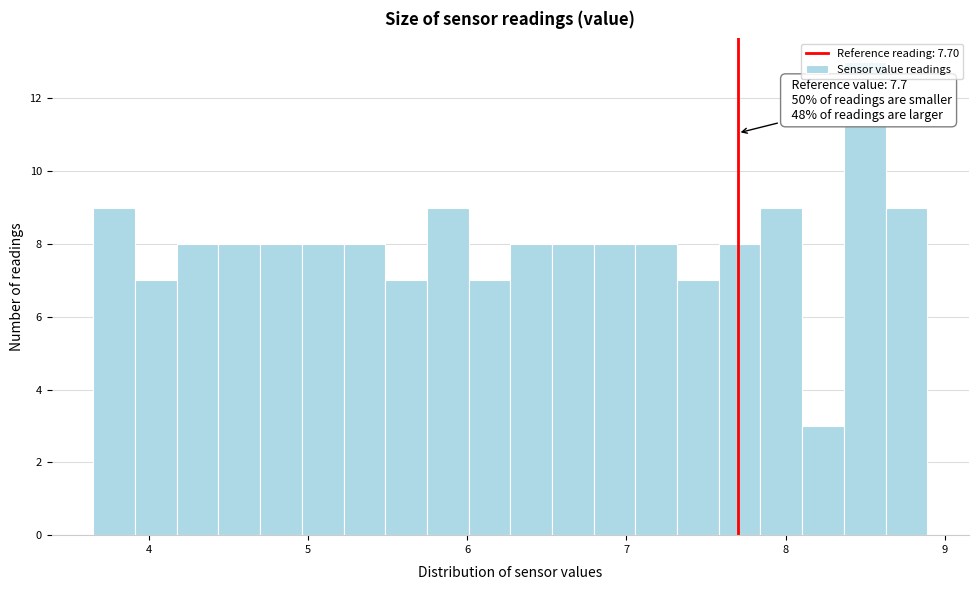

Around what value on the x-axis is the tallest bar? Give the approximate position of its centre, as read against the axis.

8.5